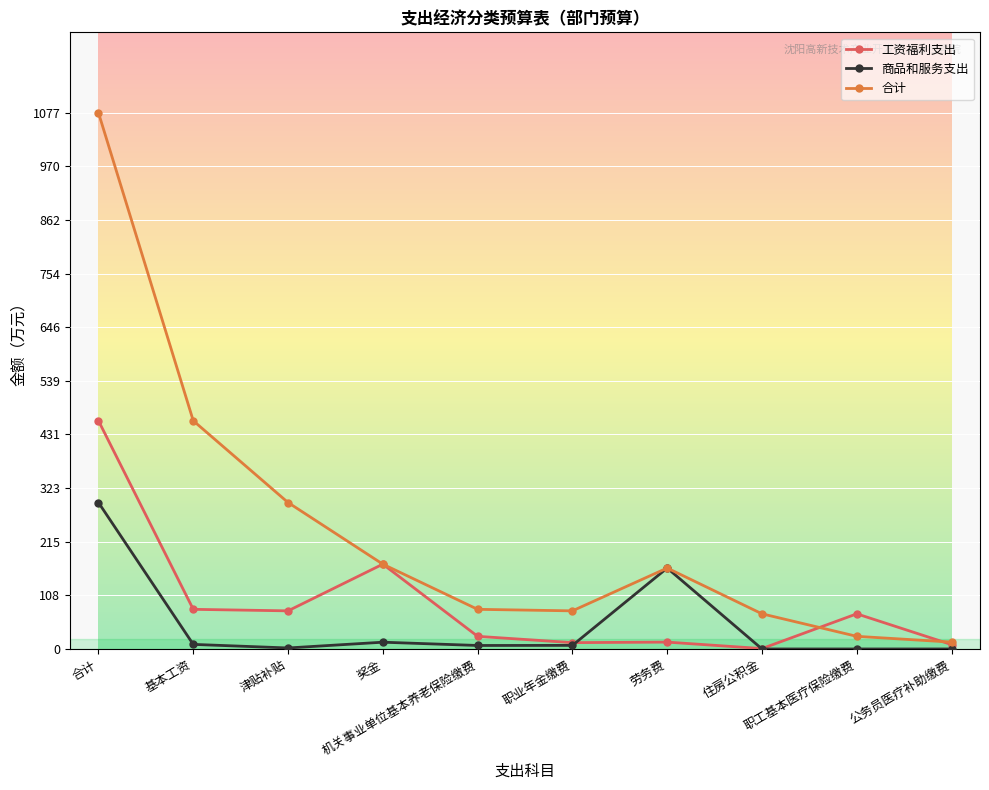

True or false: 商品和服务支出 has more than 0 points higher than both neighbors.

True